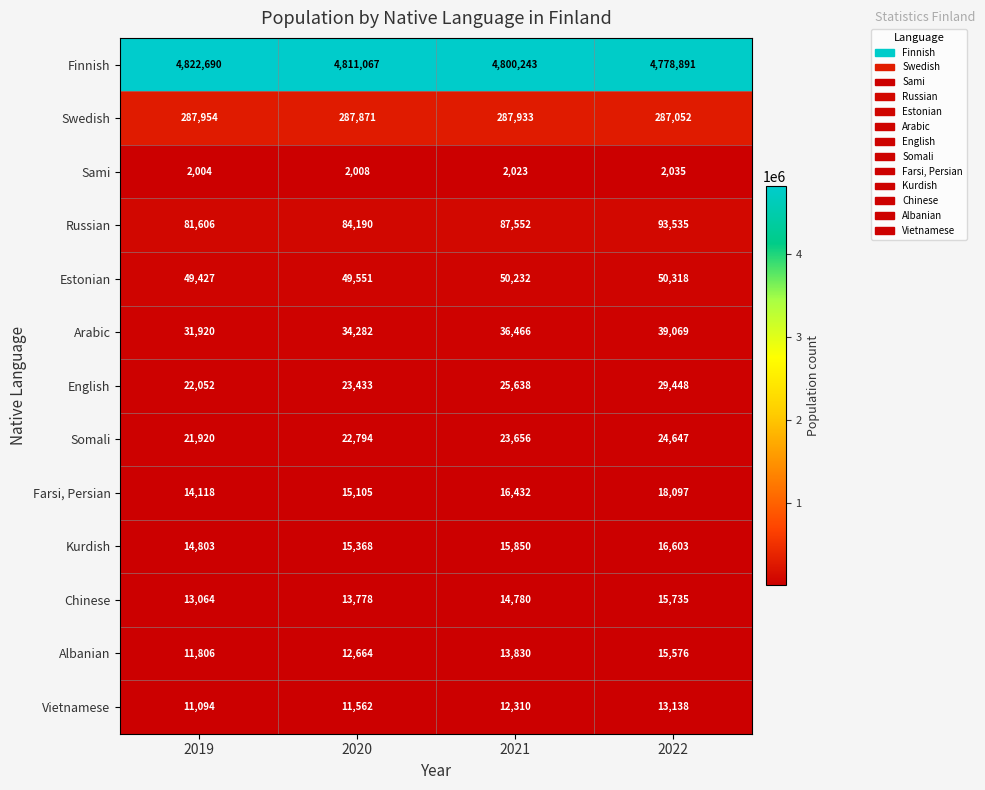

What is the total value across all series at 2021?

5386945